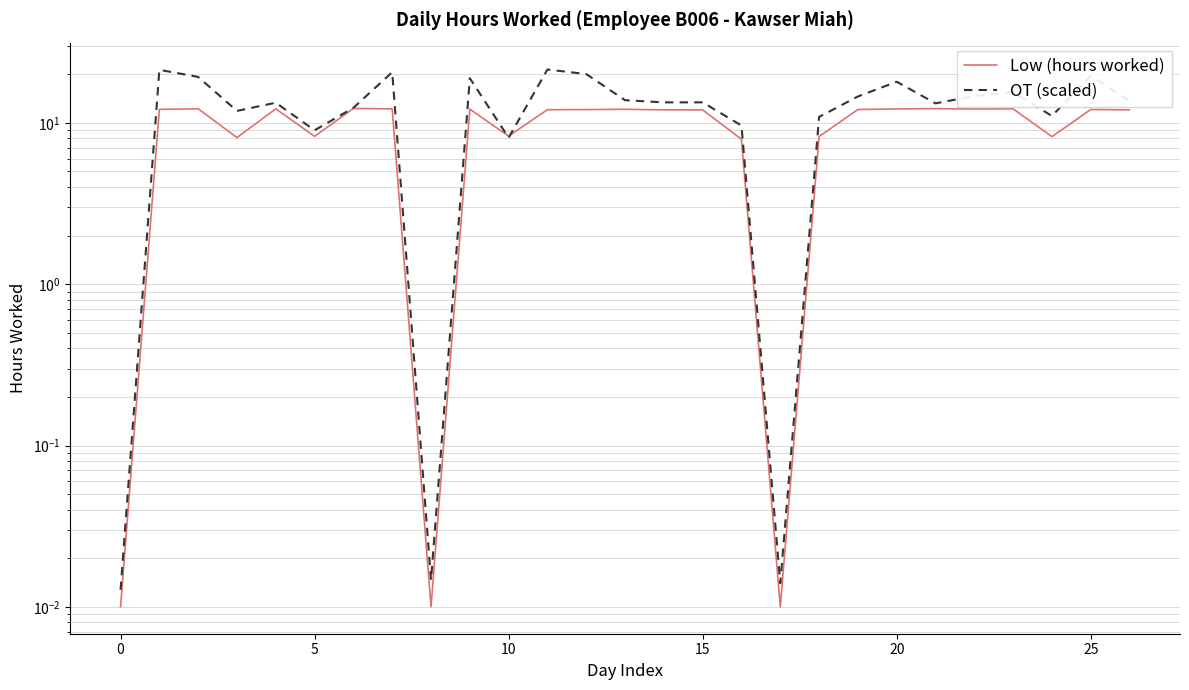

Rank the series by their average value, from lowest to highest.

Low (hours worked), OT (scaled)